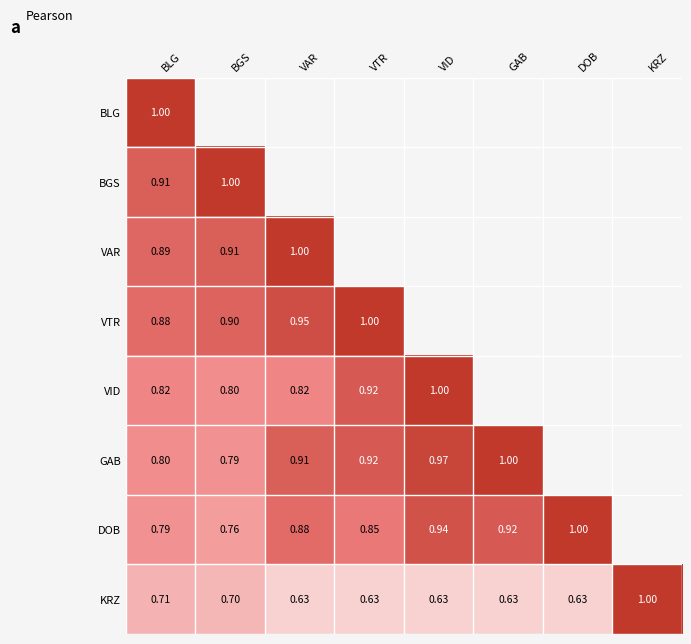

Is the value of KRZ at VAR greater than the value of GAB at VAR?

No